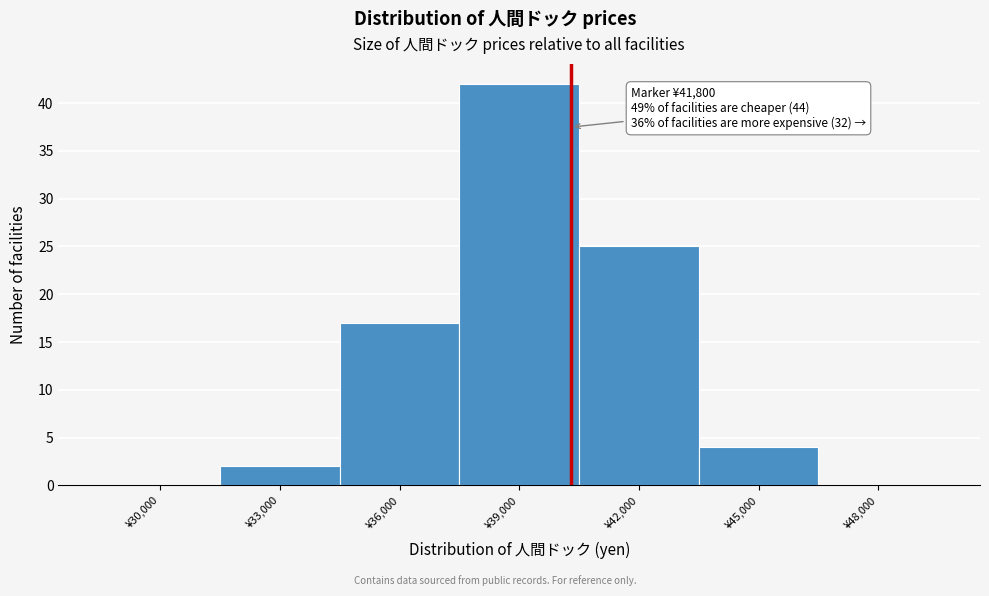

Reading left to right, what are all the values shown in this chart?

¥30,000=0	¥33,000=2	¥36,000=17	¥39,000=42	¥42,000=25	¥45,000=4	¥48,000=0